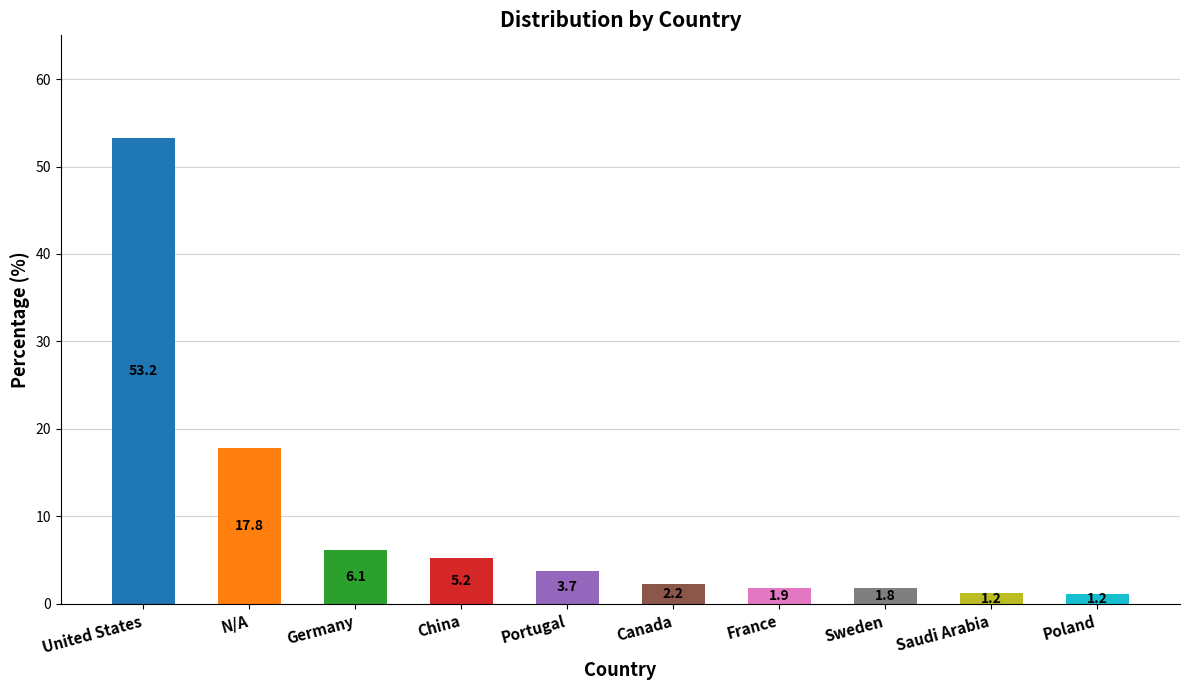

Which has a higher value, Germany or Sweden?

Germany